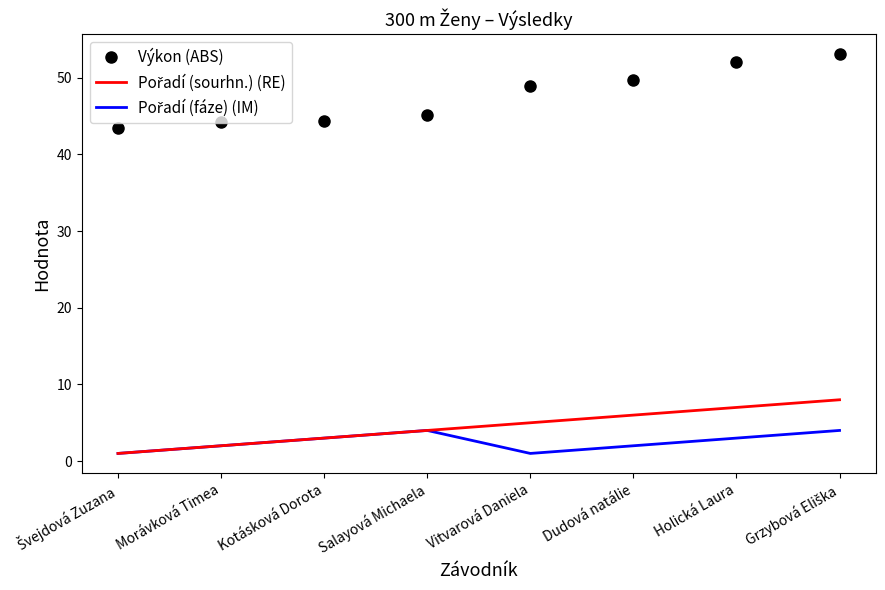

What is the greatest value displayed?

53.1